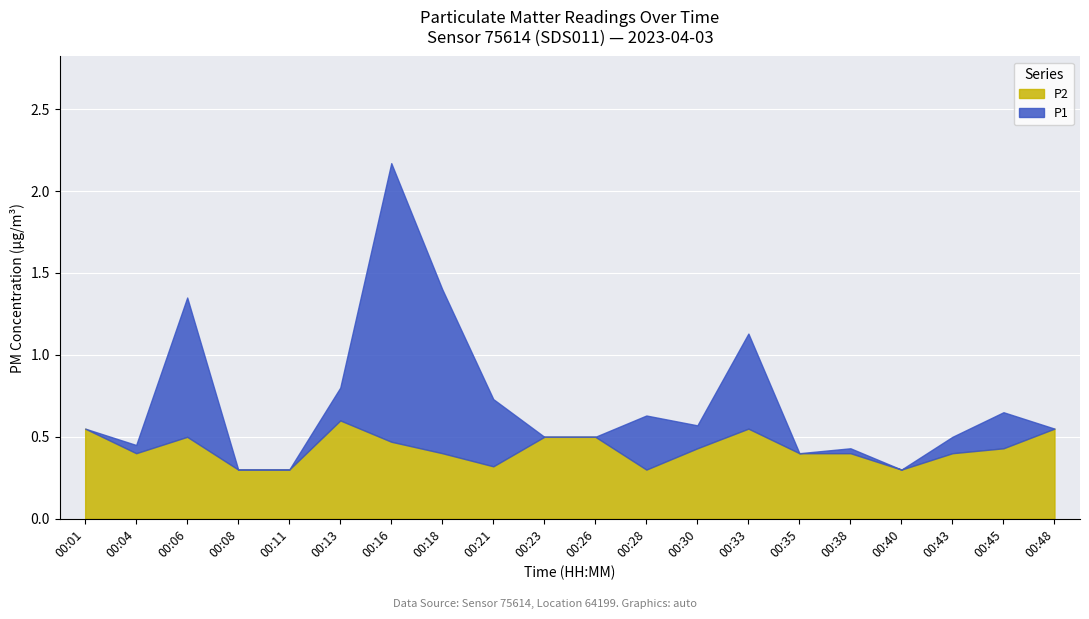

At how many categories does at least one series exceed 0?

20